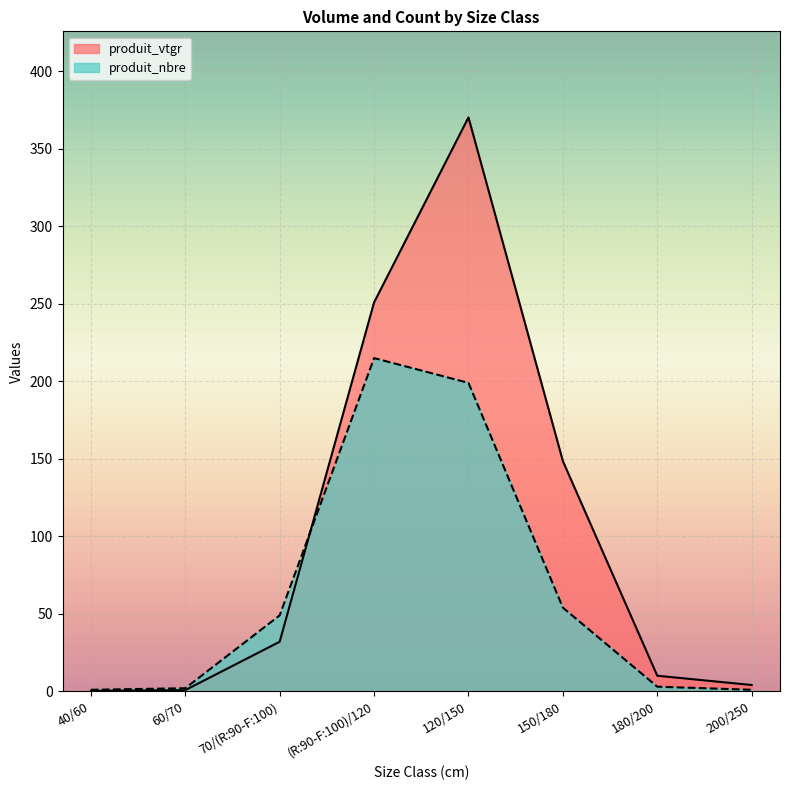

What is the sum of all produit_vtgr values?

816.9